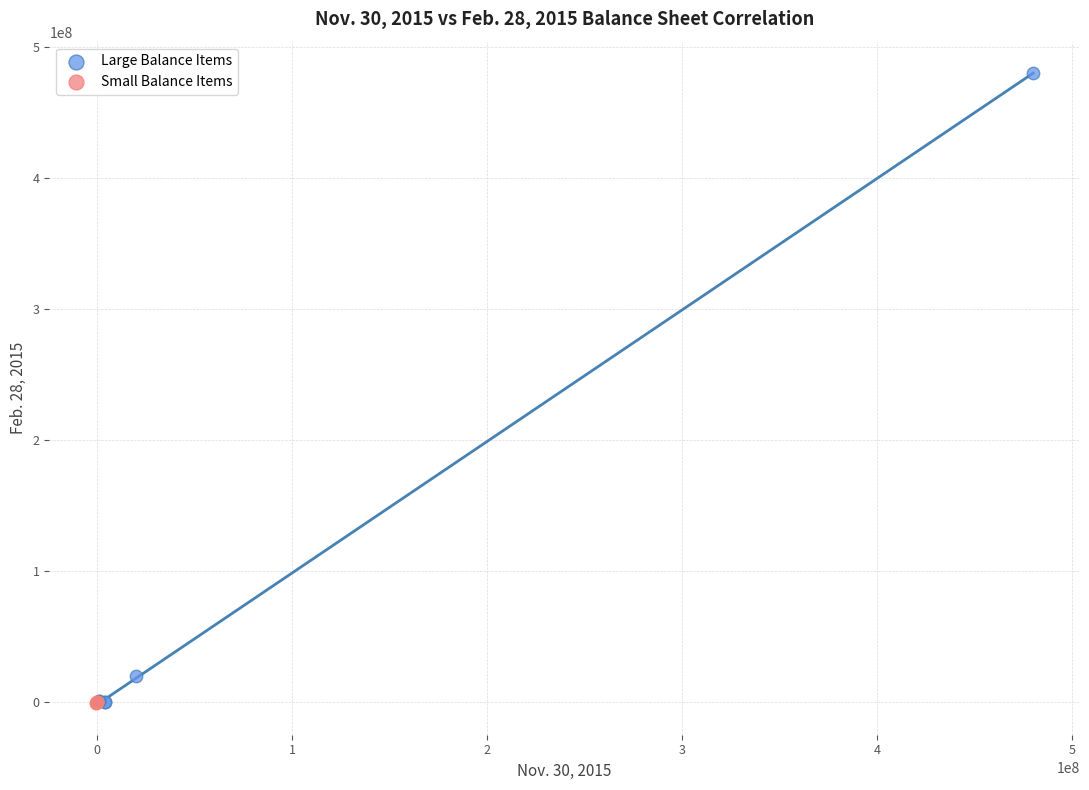

Which series reaches the maximum Y coordinate?

Large Balance Items